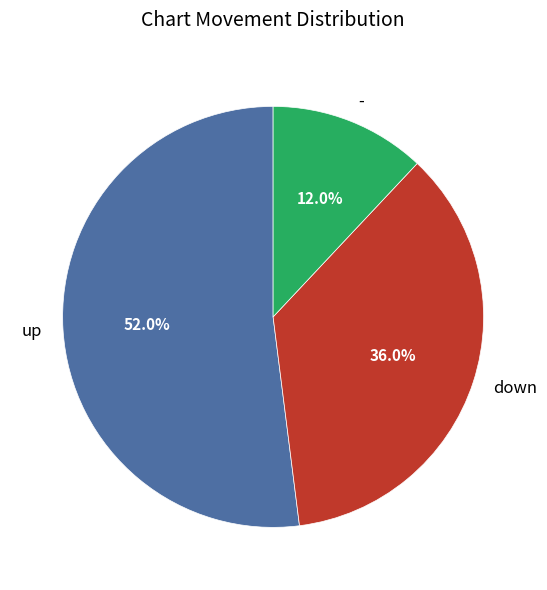

Which has a higher value, - or up?

up